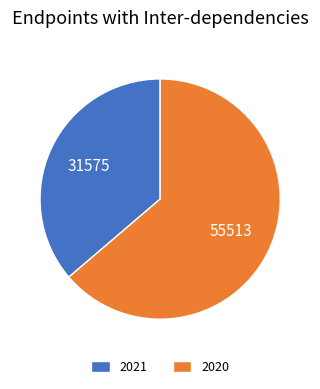

Combined, do 2021 and 2020 account for over 50%?

Yes